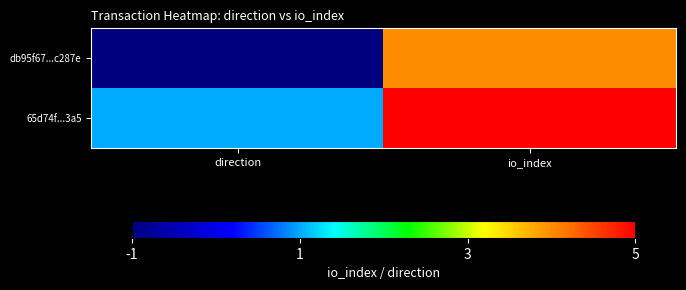

Which has a higher value, direction or io_index?

io_index